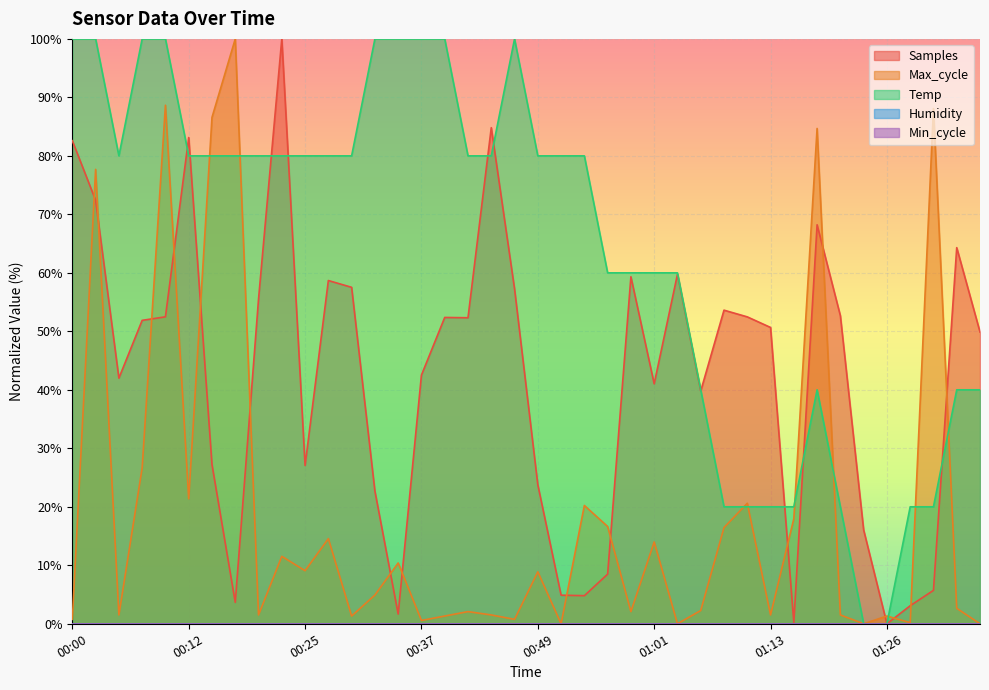

Rank the series by their maximum value, from highest to lowest.

Temp, Max_cycle, Samples